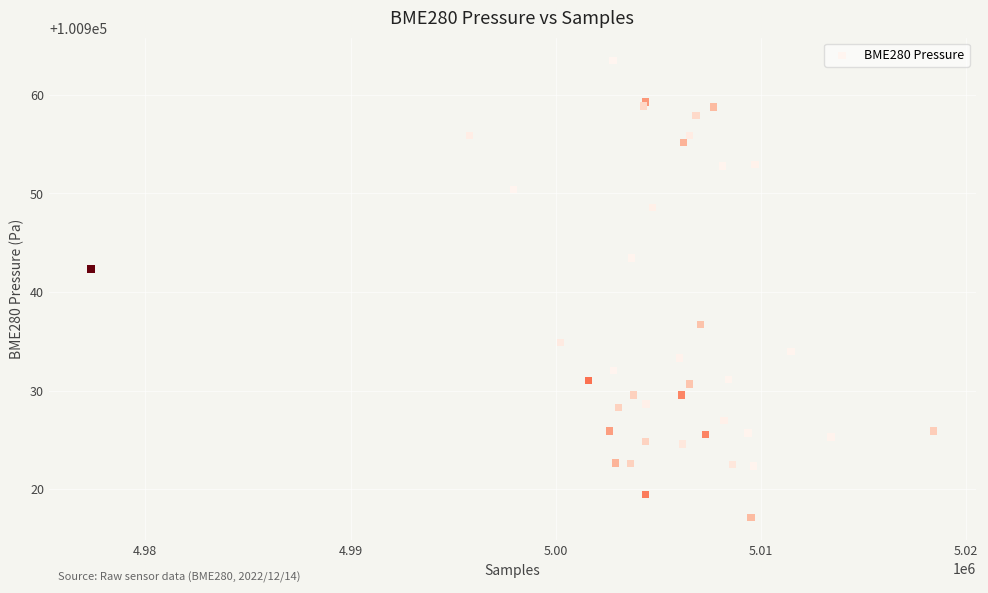

What Y value in the scatter plot is closest to 100940?

100942.3